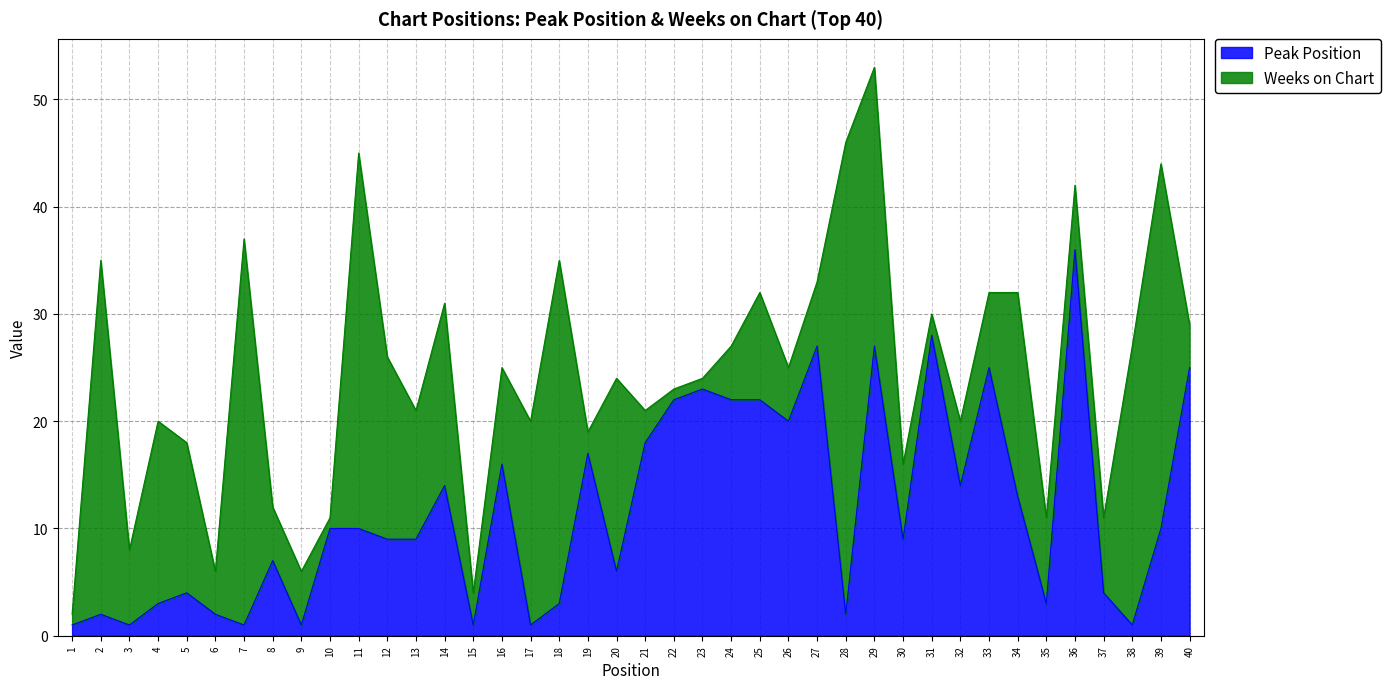

Between 4 and 12, which is larger?

12